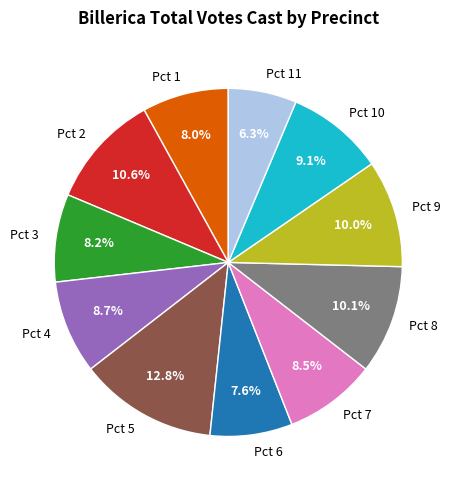

Approximately how many times larger is the value at Pct 5 compared to Pct 4?

1.5